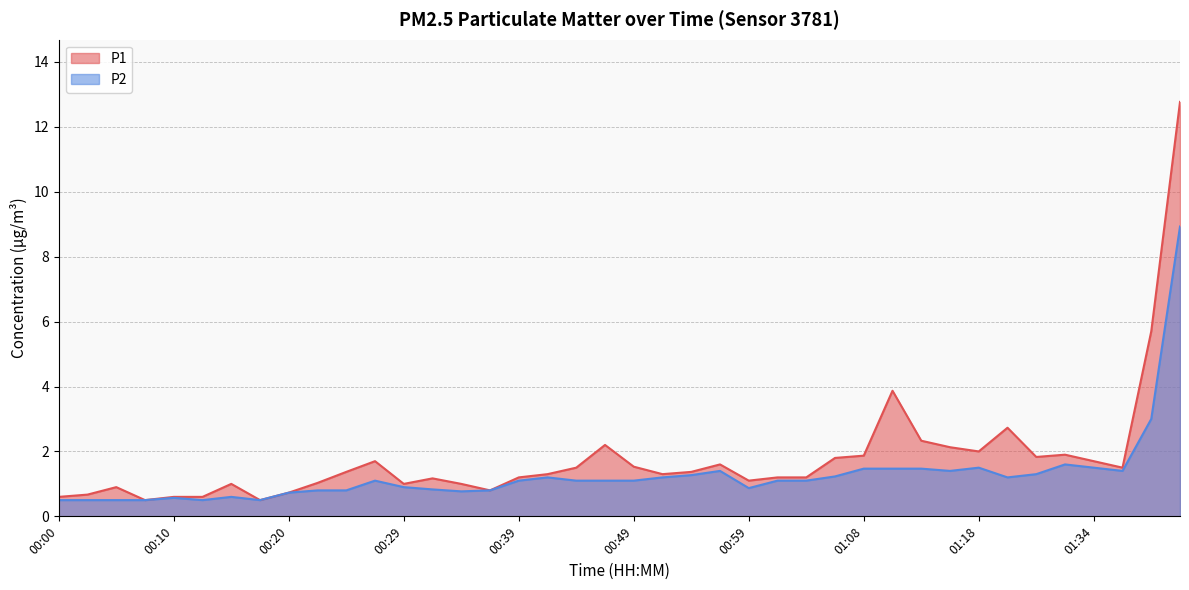

Is it true that P1 equals 5.7 at 01:39?

True